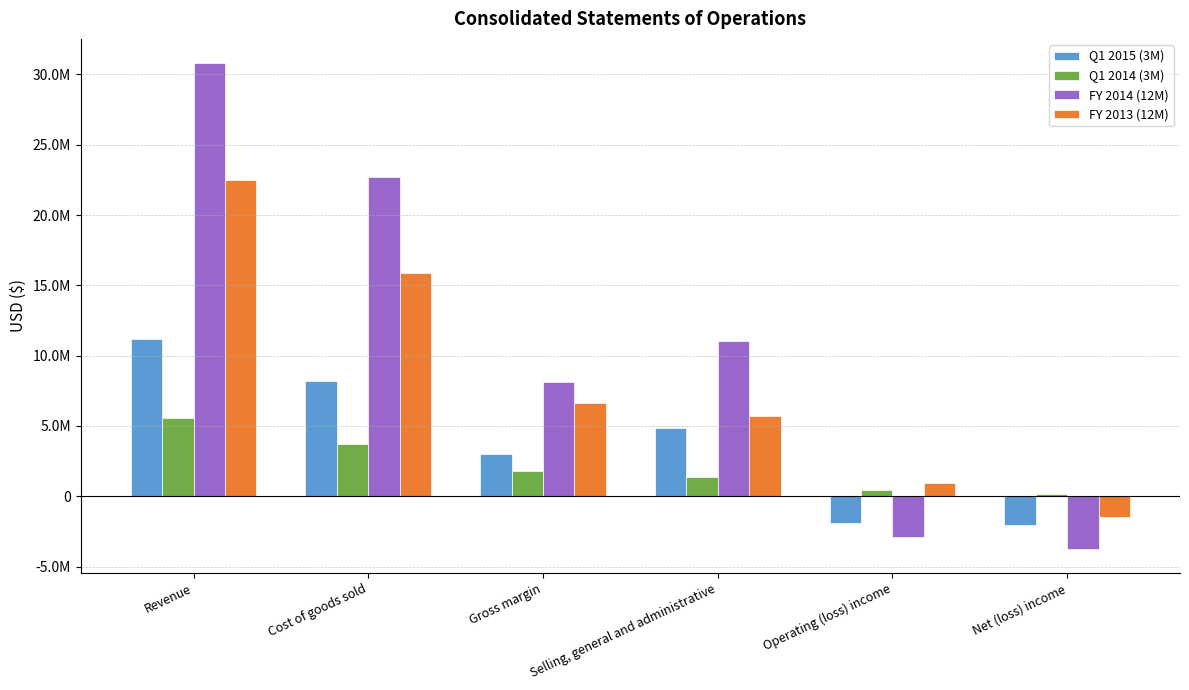

At which category does the chart reach its peak across all series?

Revenue